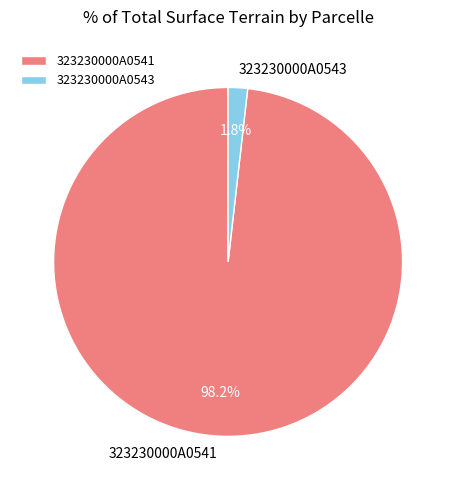

Combined, what portion of the pie is 323230000A0541 and 323230000A0543?

100.0%